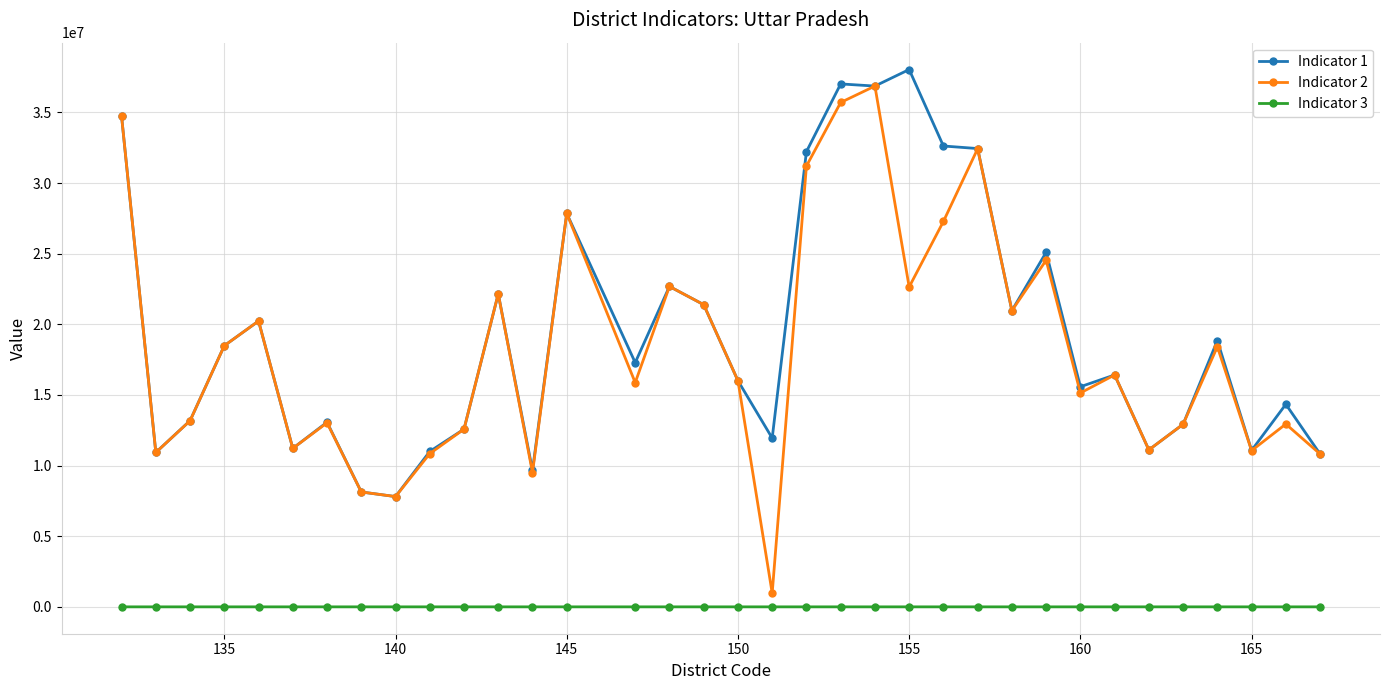

At how many categories does at least one series exceed 6757249?

35